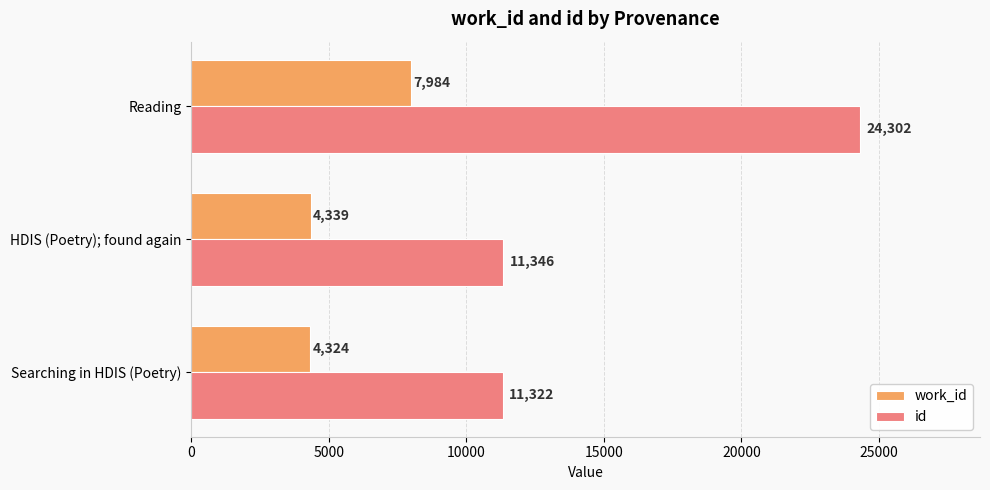

What is the sum of all id values?

46970